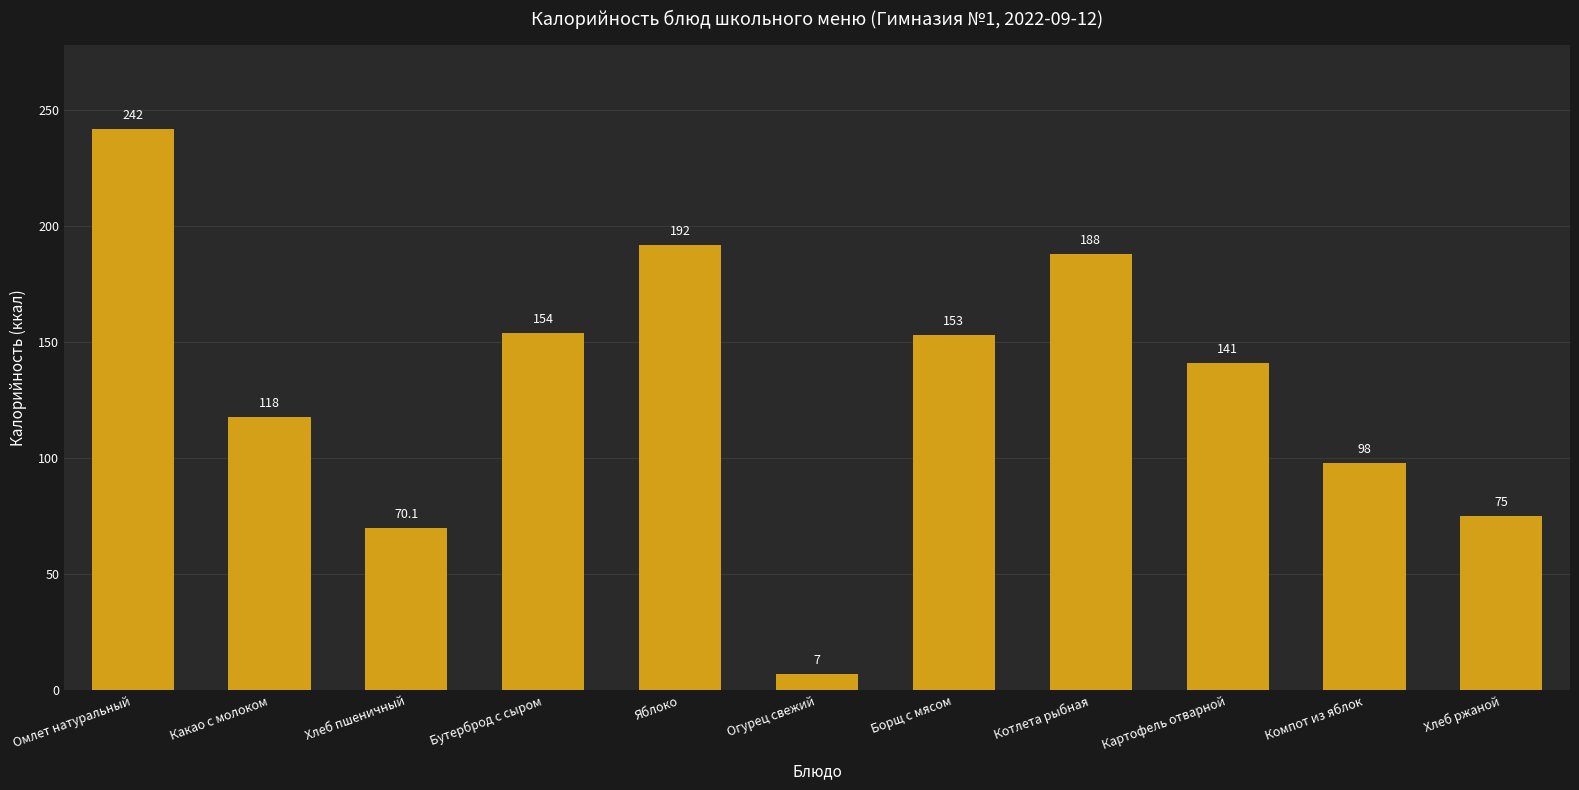

Rank the categories by value from lowest to highest.

Огурец свежий, Хлеб пшеничный, Хлеб ржаной, Компот из яблок, Какао с молоком, Картофель отварной, Борщ с мясом, Бутерброд с сыром, Котлета рыбная, Яблоко, Омлет натуральный